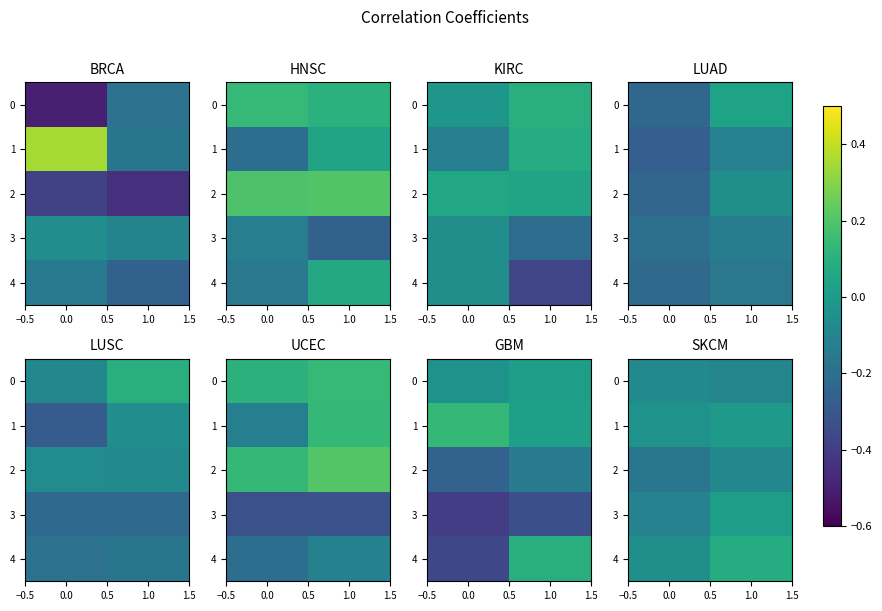

Is it true that row_3 equals 0.0 at 0.0?

True